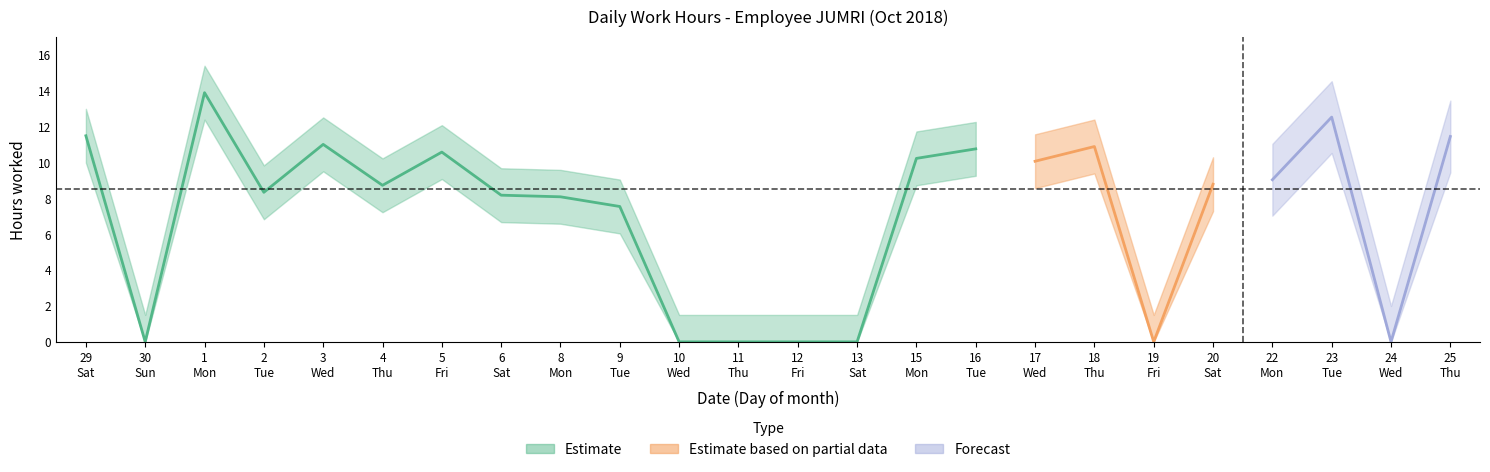

How many positive values are there?

17